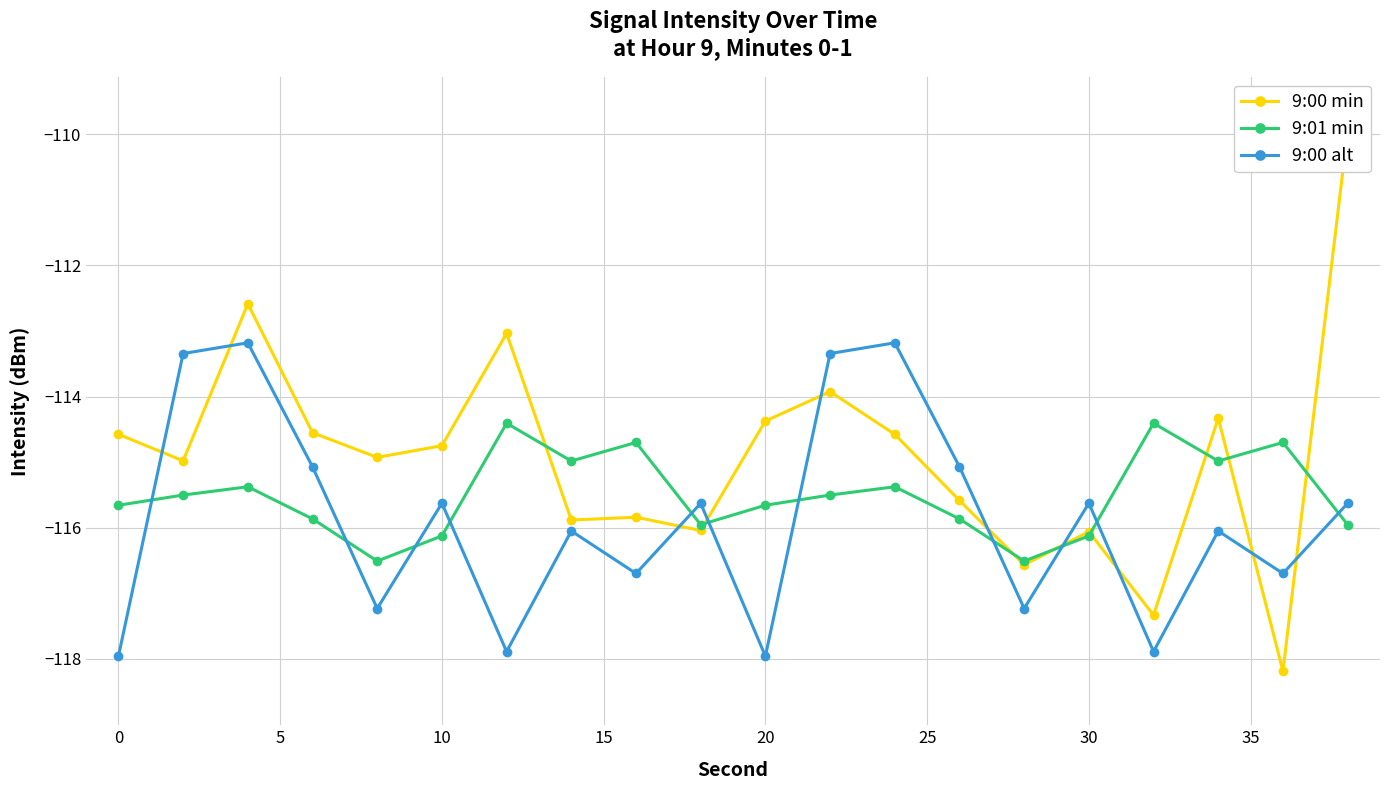

What are all the series names shown in the legend?

9:00 min, 9:01 min, 9:00 alt